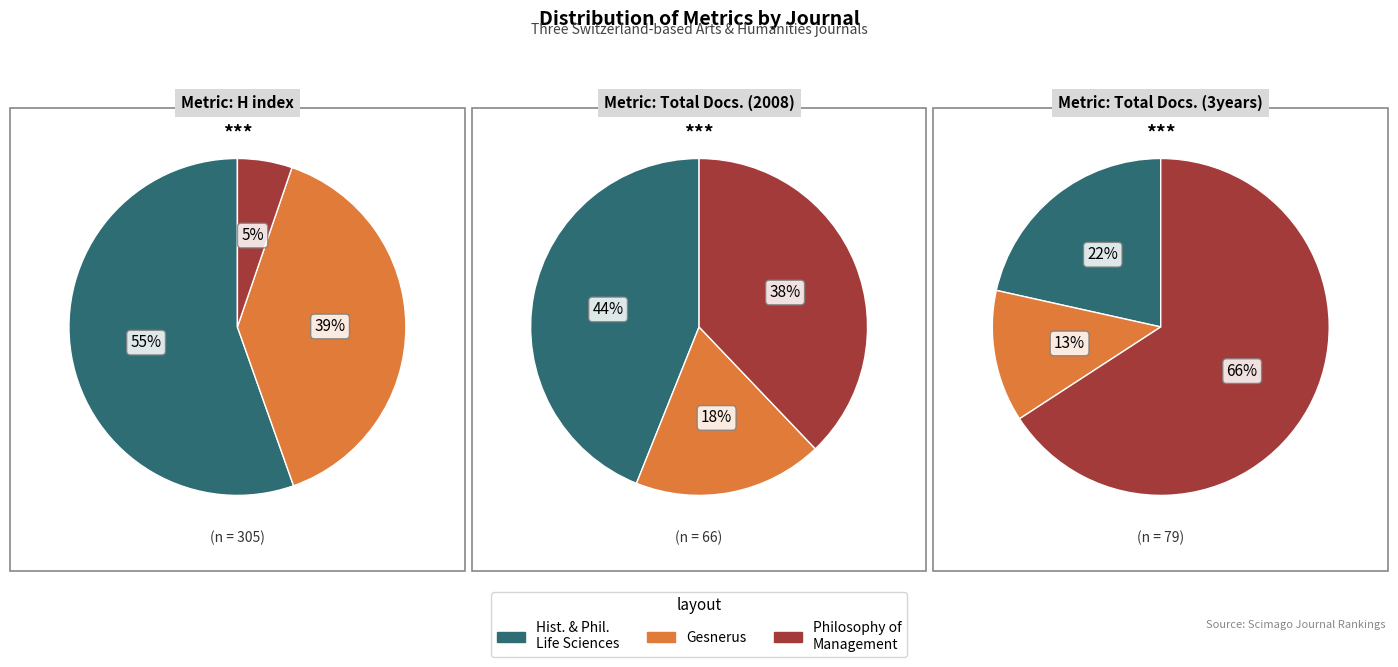

Which slice is the smallest?

Gesnerus